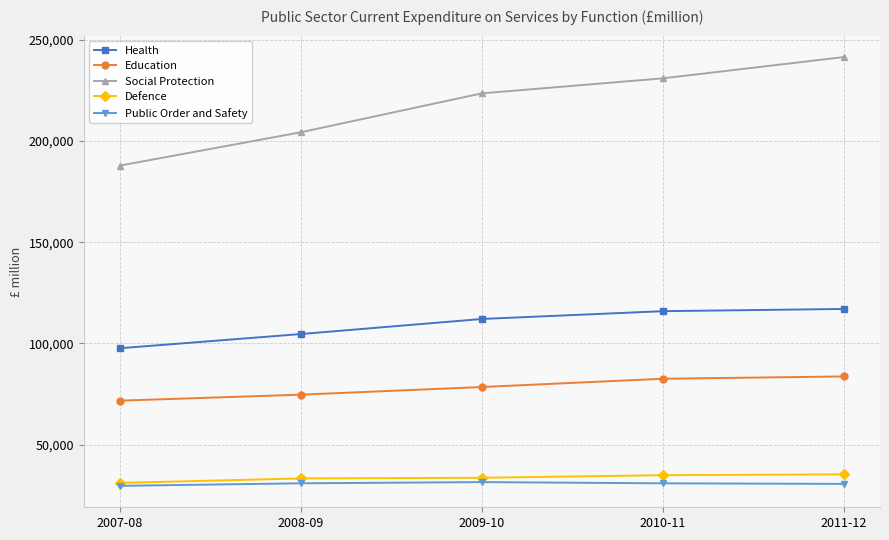

What are all the series names shown in the legend?

Health, Education, Social Protection, Defence, Public Order and Safety